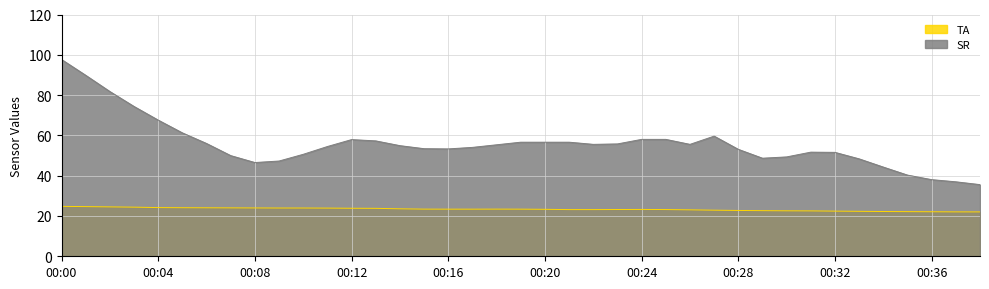

In TA, how many points are higher than both neighbors (excluding endpoints)?

2